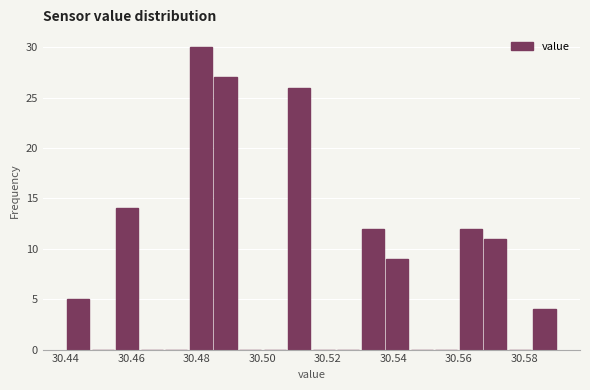

Around what value on the x-axis is the tallest bar? Give the approximate position of its centre, as read against the axis.

30.482